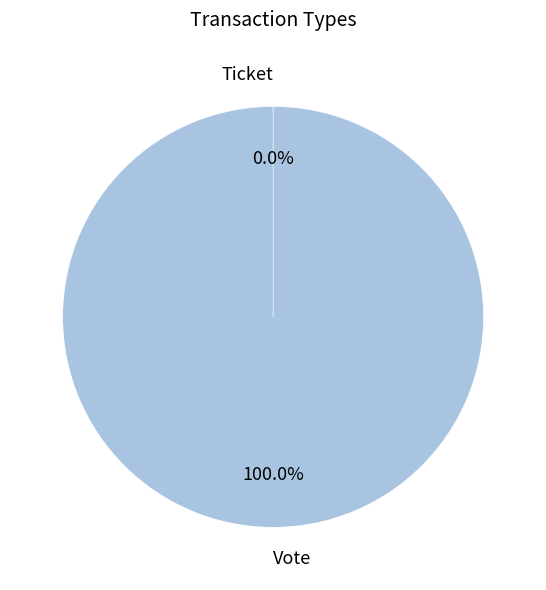

How many slices are in this pie chart?

2